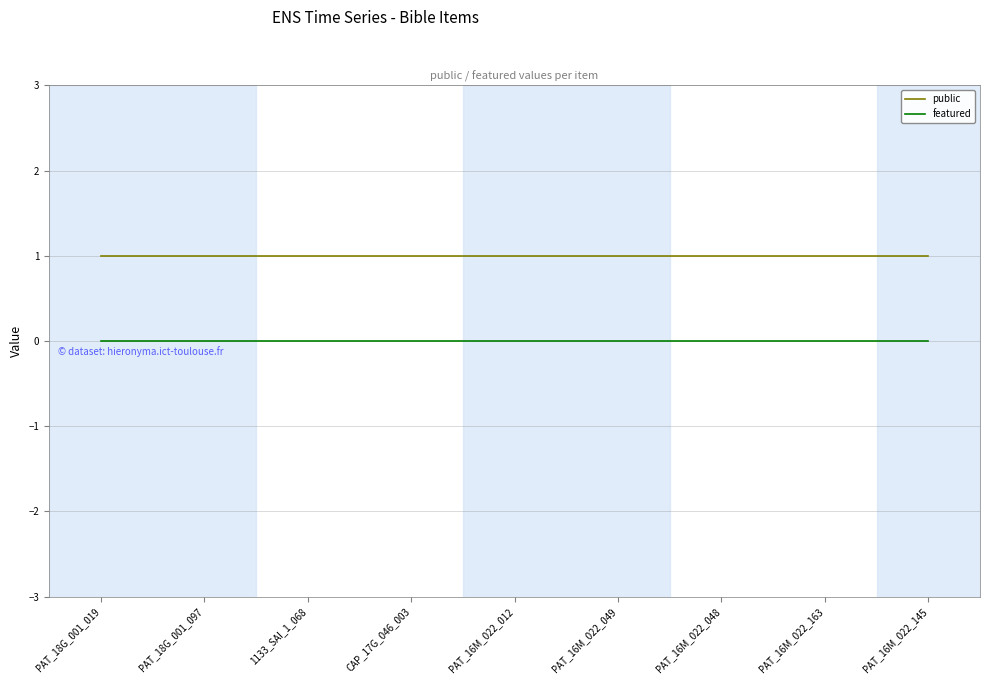

True or false: featured and public cross at least once.

False